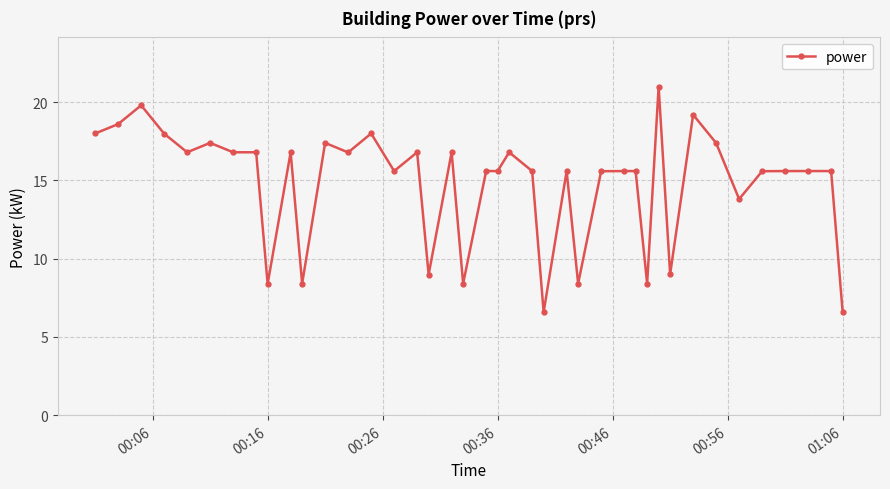

What is the difference between the maximum and minimum values?

14.4